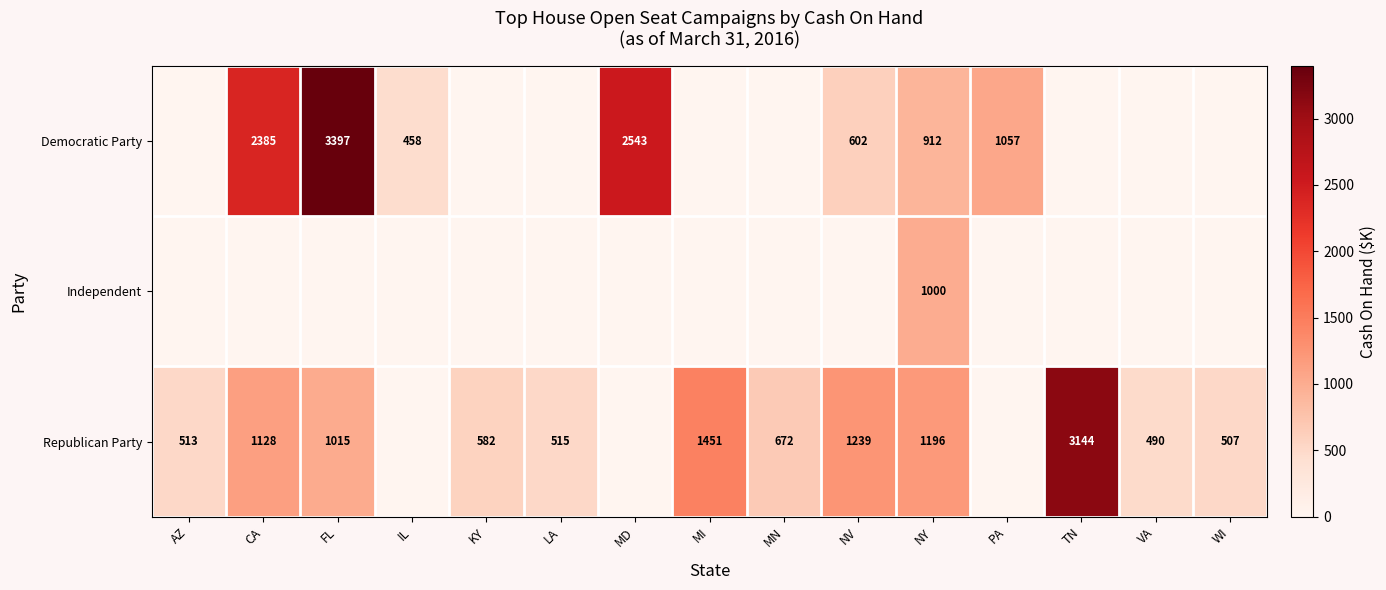

What is the total value across all series at MN?

672.1